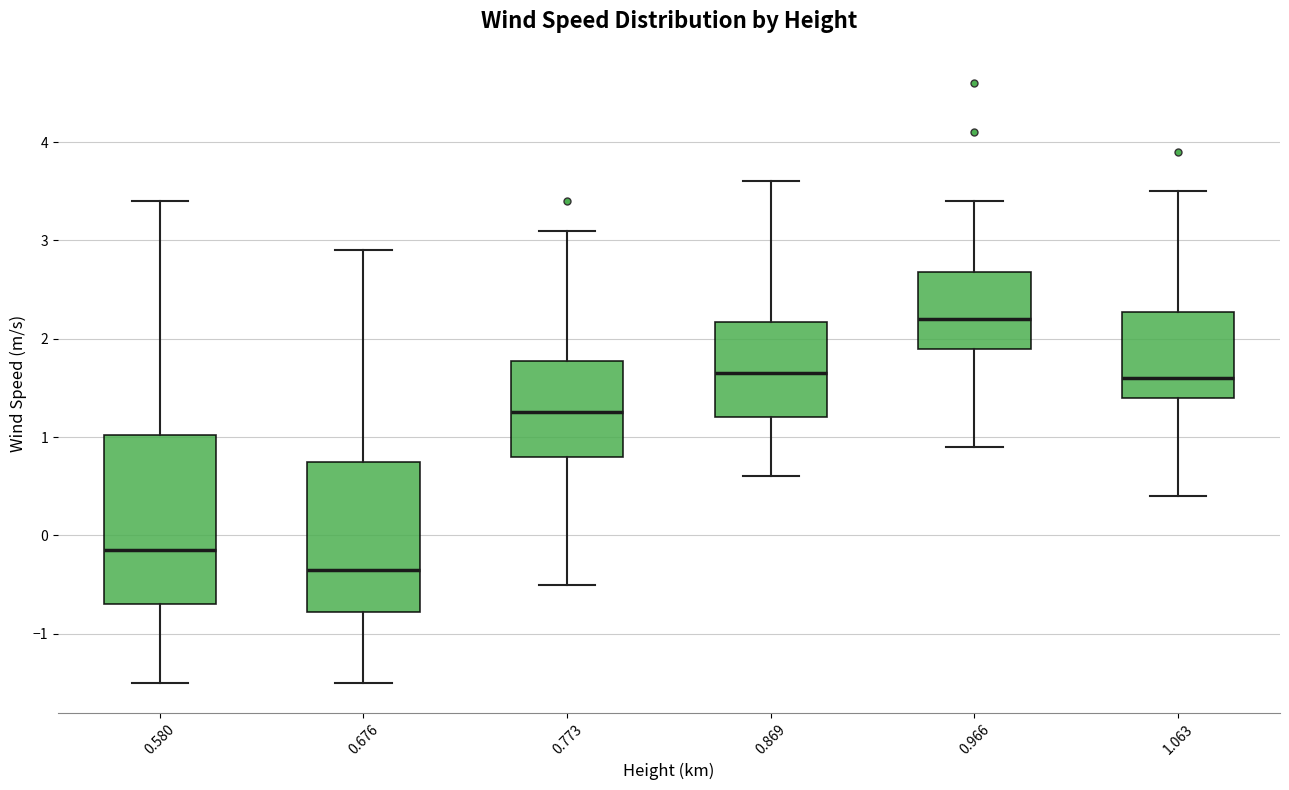

Reading left to right, transcribe this box plot: for each box, give where its median line is, the range the box spans, and where its two whiskers end, as read against the y-axis. The values are not printed on the chart, so give them approximately, as read against the axis.

0.580: median -0.1, box -0.7 to 1.0, whiskers -1.5 to 3.4
0.676: median -0.3, box -0.8 to 0.8, whiskers -1.5 to 2.9
0.773: median 1.3, box 0.8 to 1.8, whiskers -0.5 to 3.1
0.869: median 1.7, box 1.2 to 2.2, whiskers 0.6 to 3.6
0.966: median 2.2, box 1.9 to 2.7, whiskers 0.9 to 3.4
1.063: median 1.6, box 1.4 to 2.3, whiskers 0.4 to 3.5